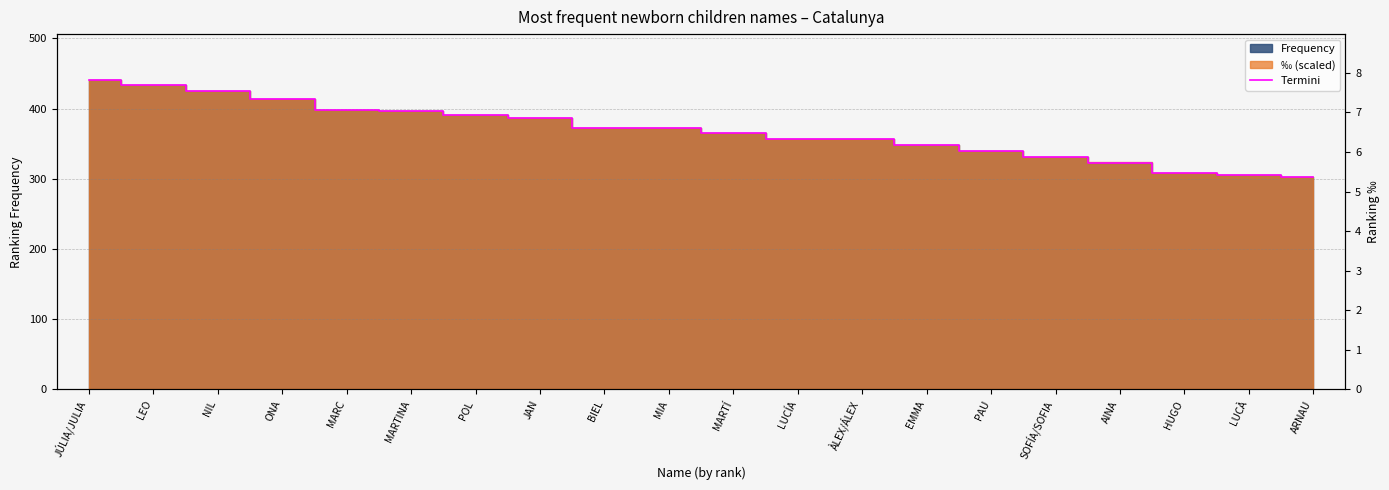

The chart shows a value of 533 at MARTÍ. True or false?

False